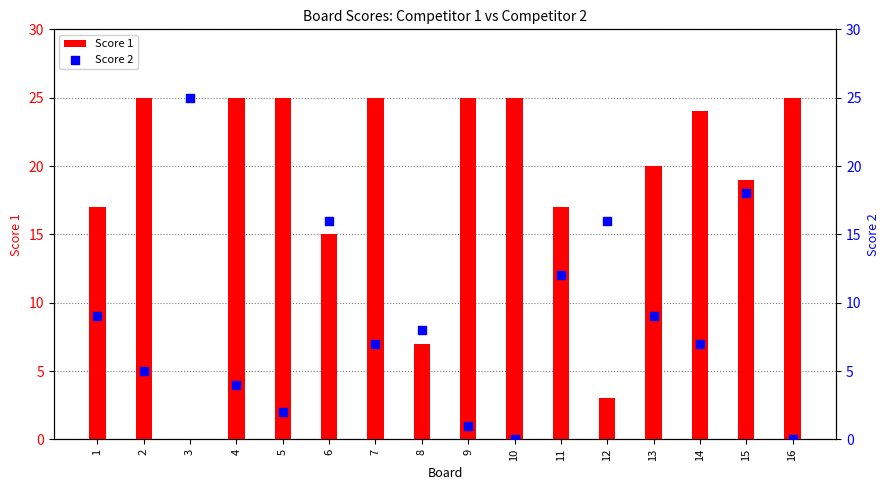

Which series reaches the maximum Y coordinate?

Score 1